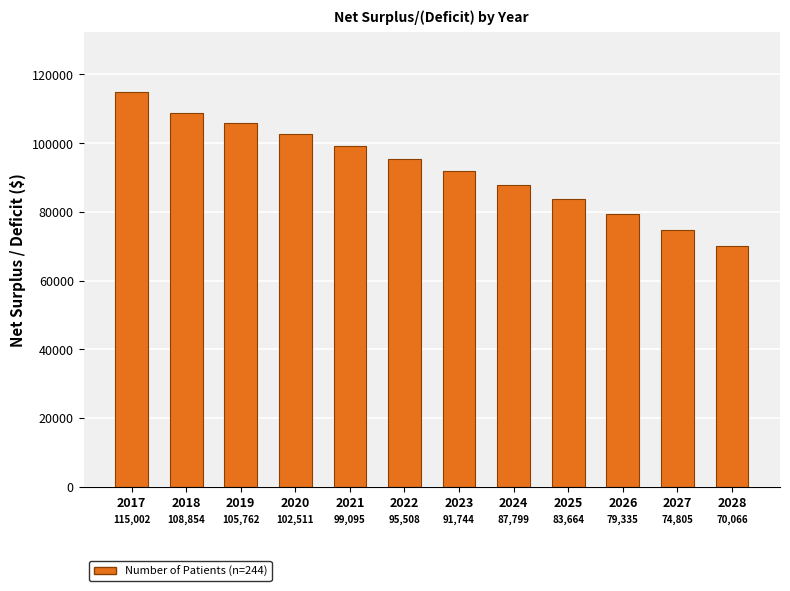

List the labels in order of value, smallest first.

2028, 2027, 2026, 2025, 2024, 2023, 2022, 2021, 2020, 2019, 2018, 2017